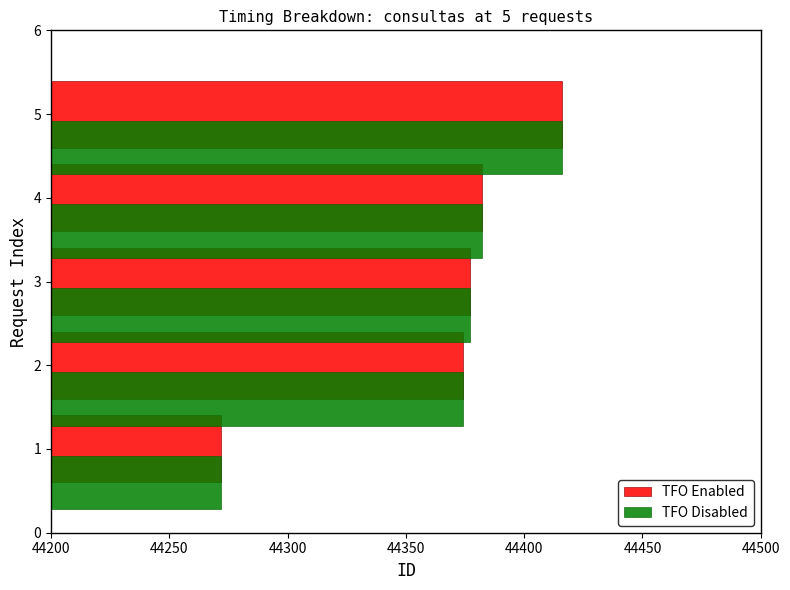

What is the total value across all series at 5?

88832